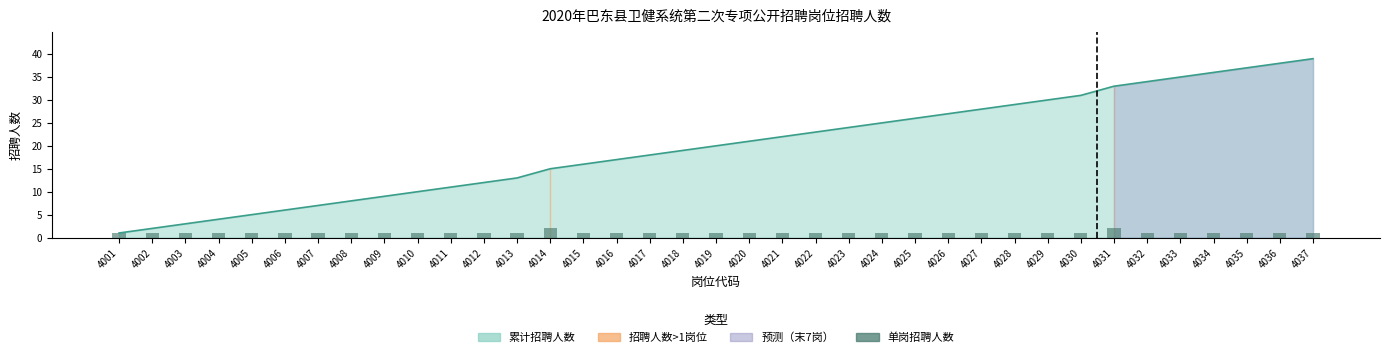

How many bars are there in total?

37